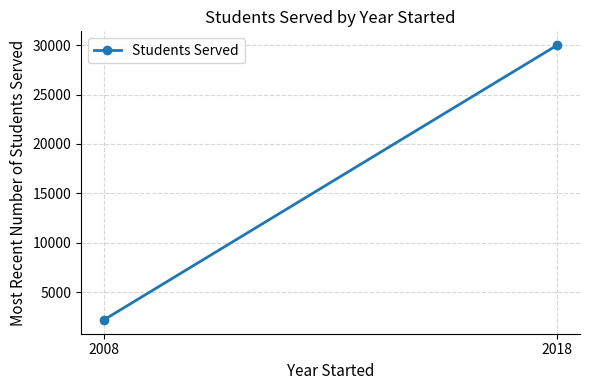

What is the difference between the maximum and minimum values?

27800